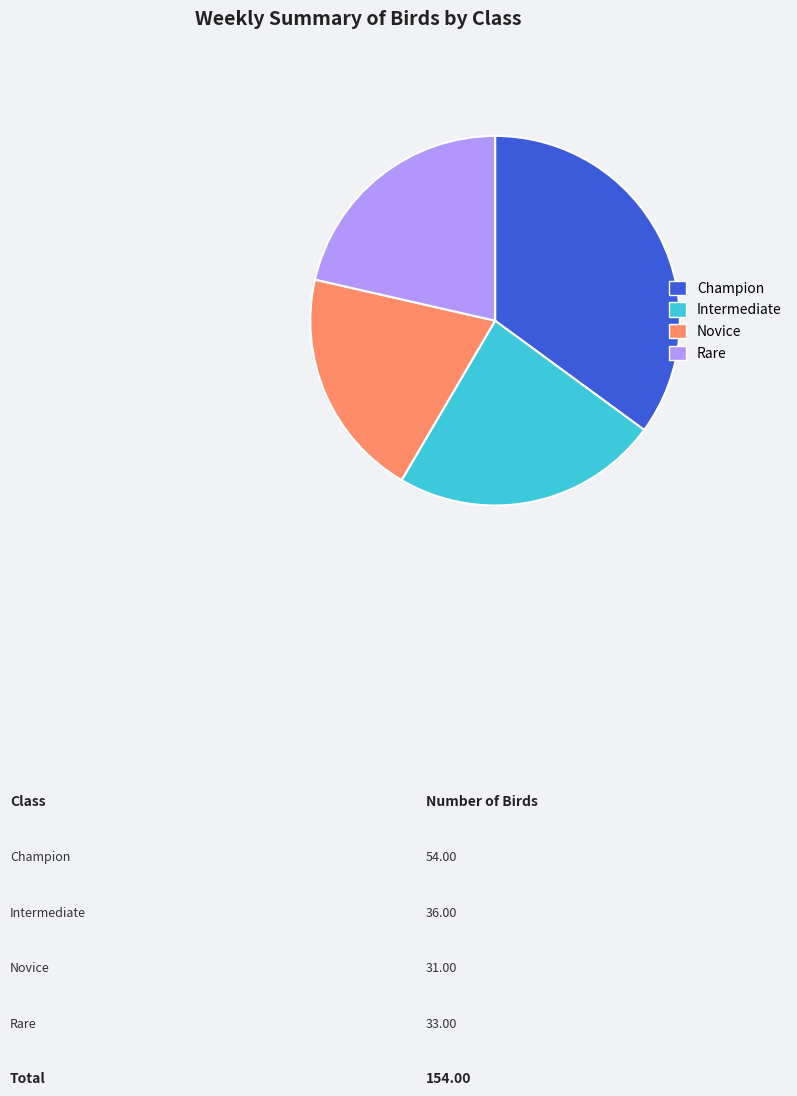

How many slices are in this pie chart?

4